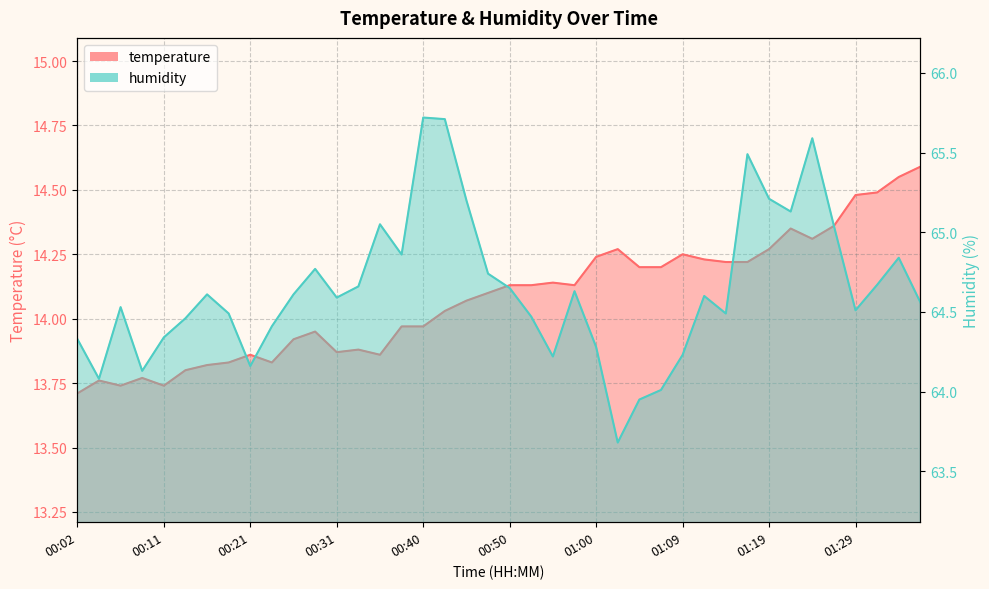

What is the spread (max minus min) of values at 01:02?

49.4